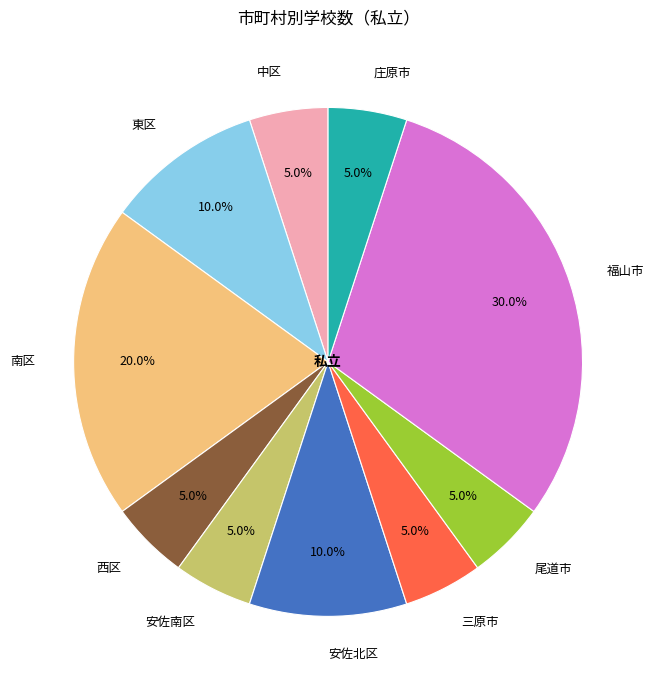

To the nearest percent, what portion does 西区 represent?

5%